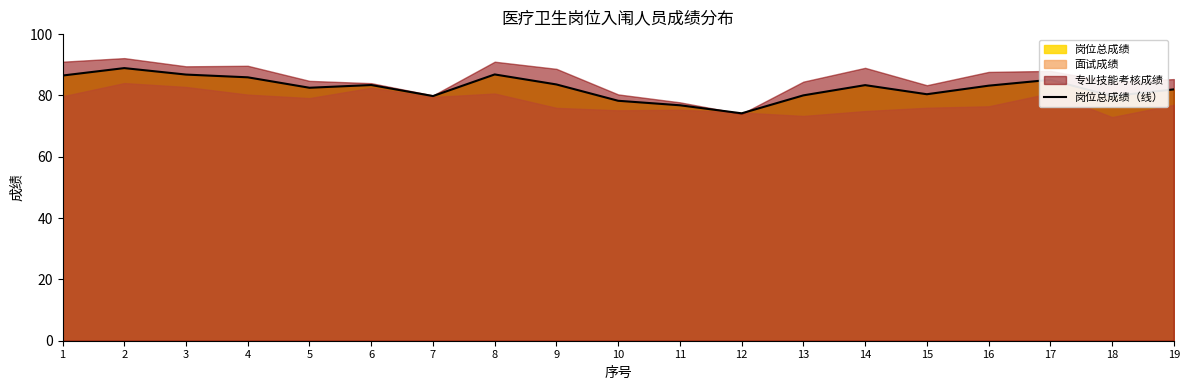

At which label is the value closest to 81?

15